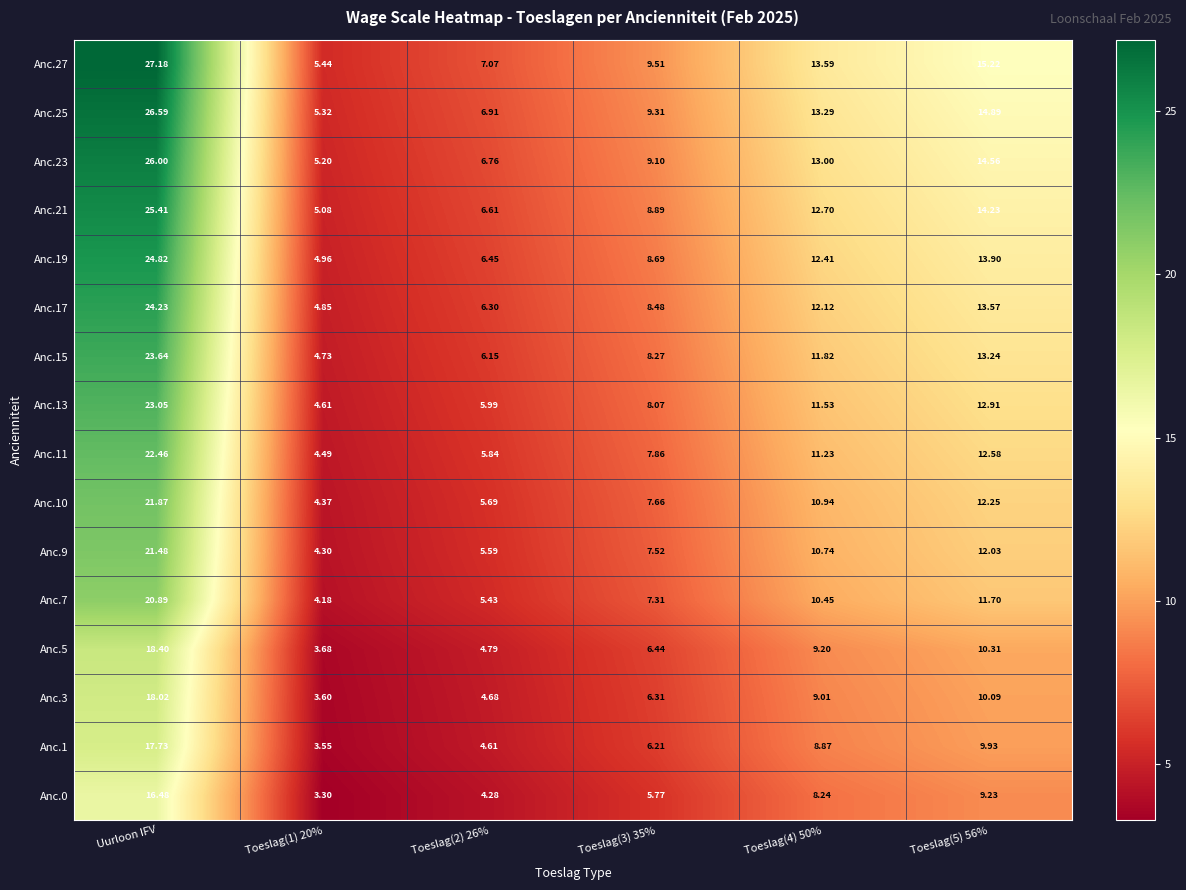

At which label does Anc.23 reach its peak?

Uurloon IFV